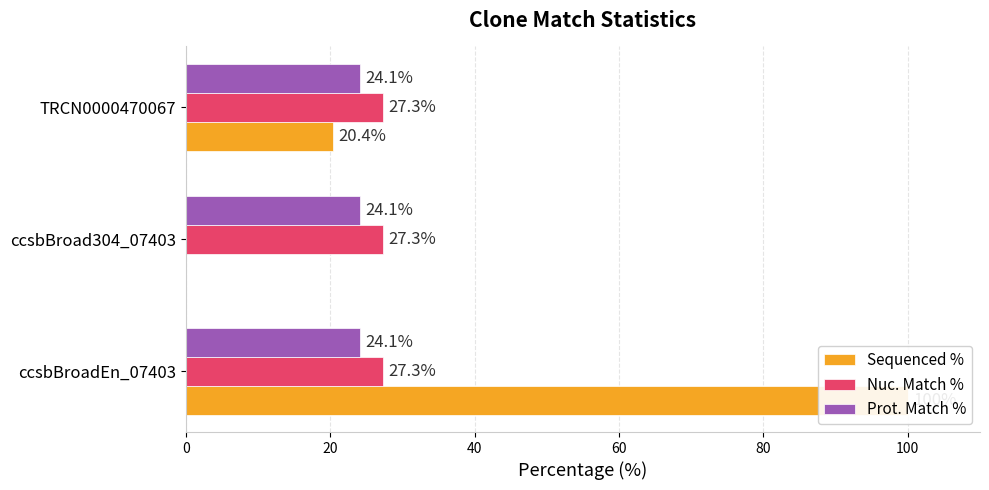

Reading right to left, transcribe all the data shown in this chart.

Sequenced %: 40=20.4	20=0.0	0=100.0
Nuc. Match %: 40=0.2	20=0.2	0=0.2
Prot. Match %: 40=0.2	20=0.2	0=0.2